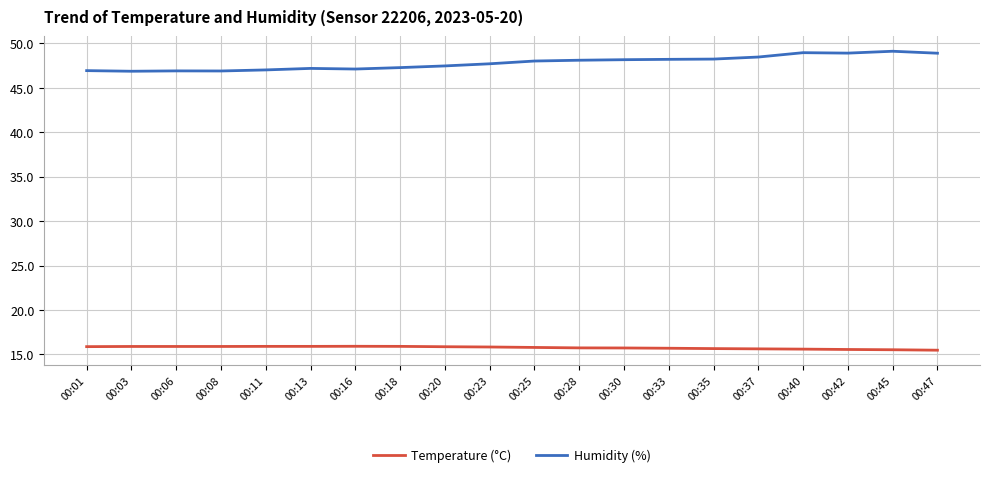

True or false: Temperature (°C) and Humidity (%) intersect in this chart.

False